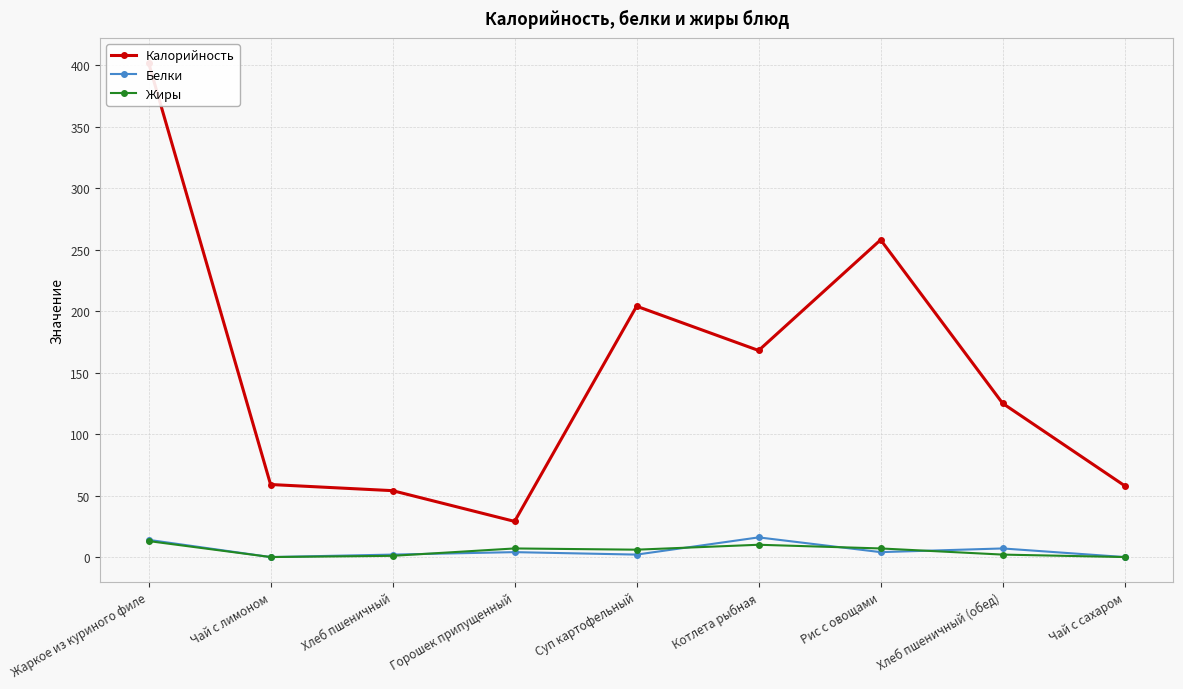

Where is the first local maximum for Калорийность?

Суп картофельный